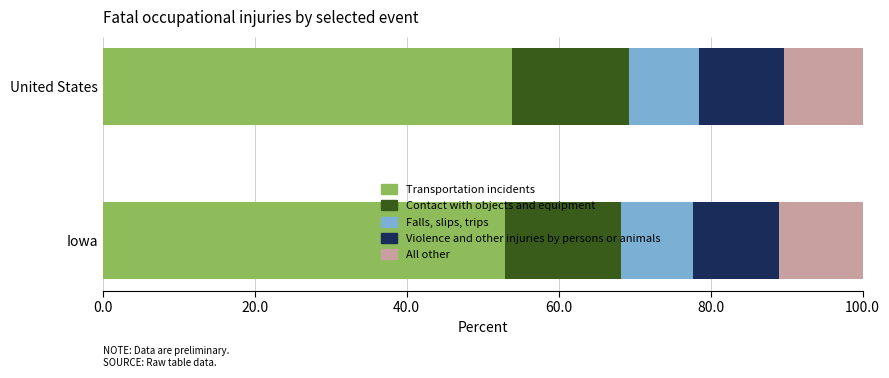

What is the total value across all series at United States?

100.0